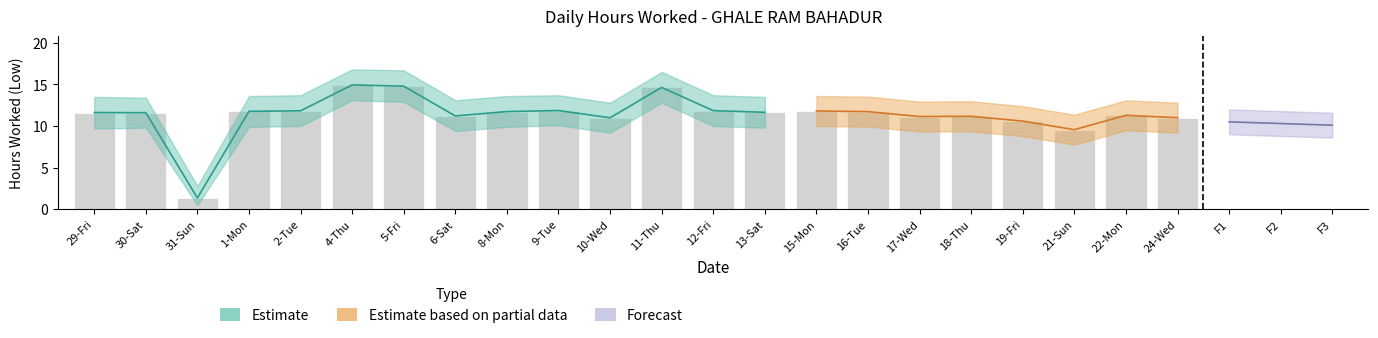

Which label corresponds to the largest value in the chart?

4-Thu